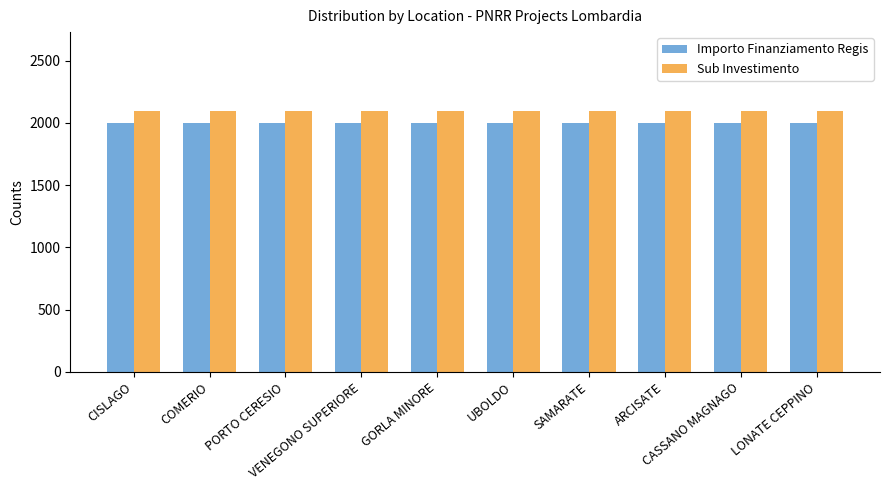

At how many categories does at least one series exceed 2044?

10